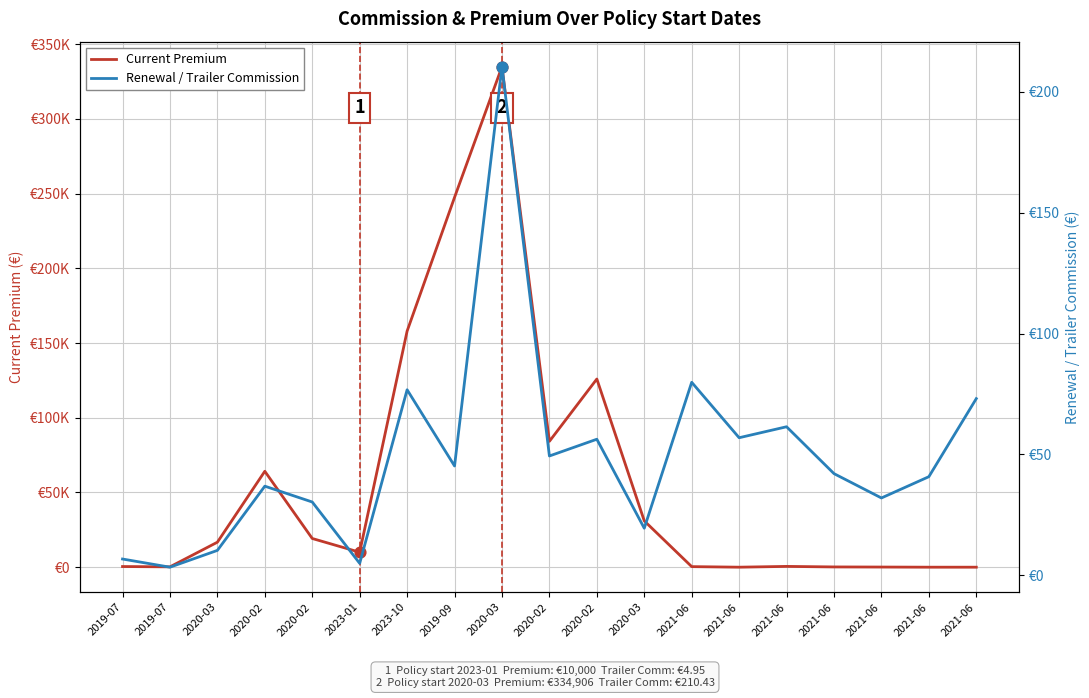

Which series reaches the minimum Y coordinate?

Current Premium